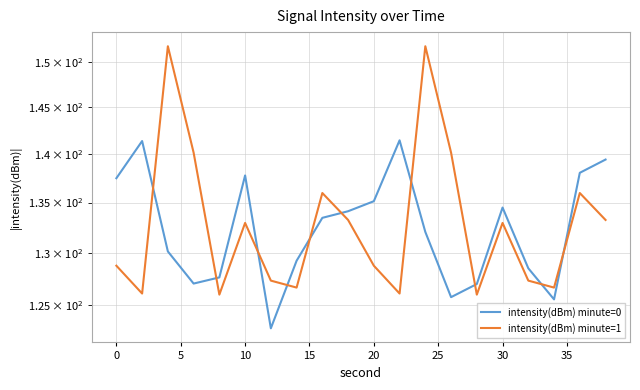

What are all the series names shown in the legend?

intensity(dBm) minute=0, intensity(dBm) minute=1